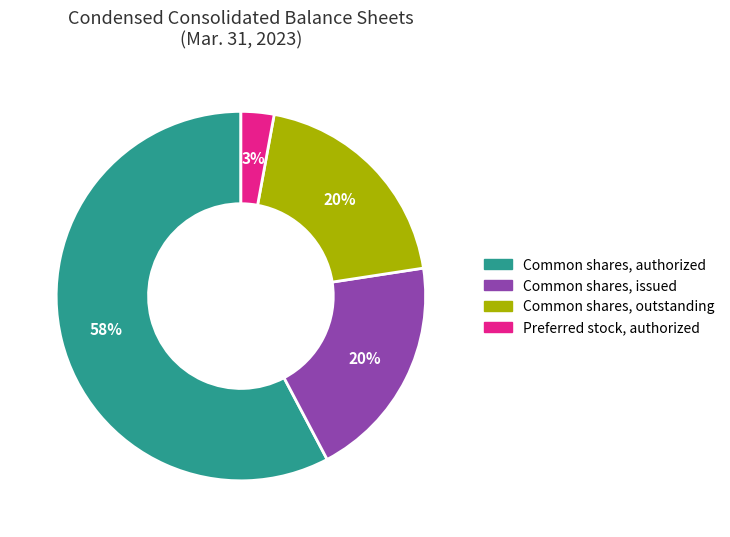

To the nearest percent, what is the average slice percentage?

25%